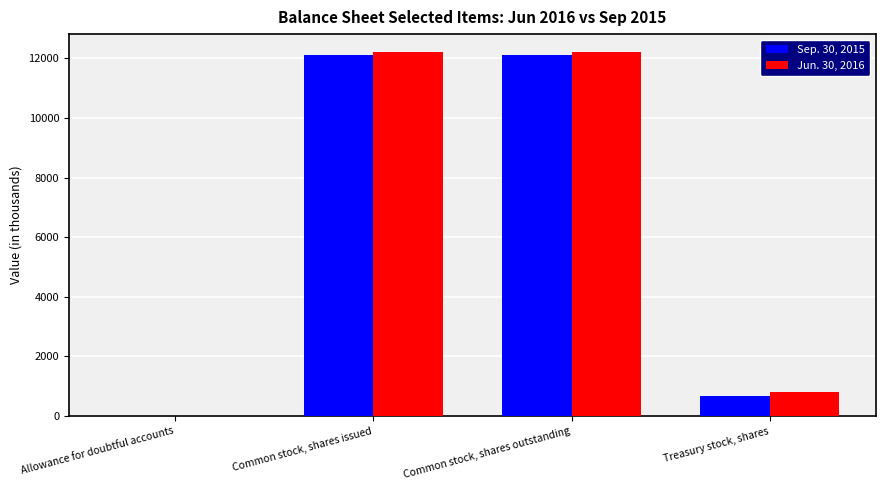

What is the sum of the Sep. 30, 2015 values at Common stock, shares outstanding and Treasury stock, shares?

12770.6